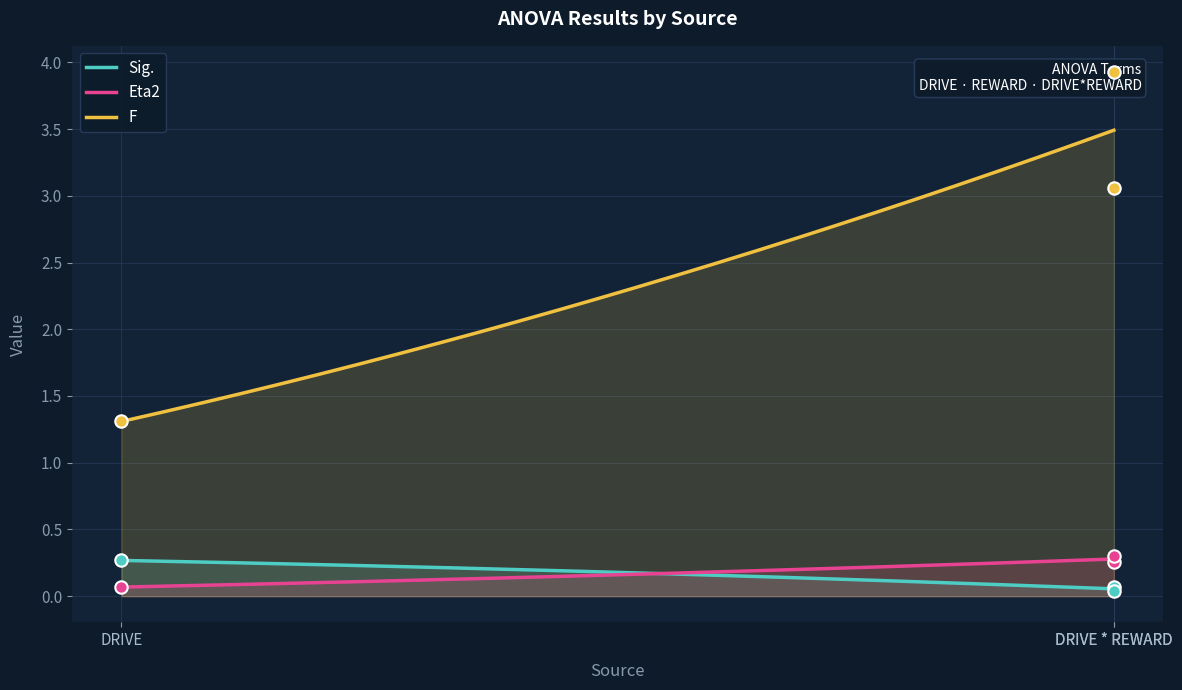

At which category is the sum across all series the highest?

DRIVE * REWARD